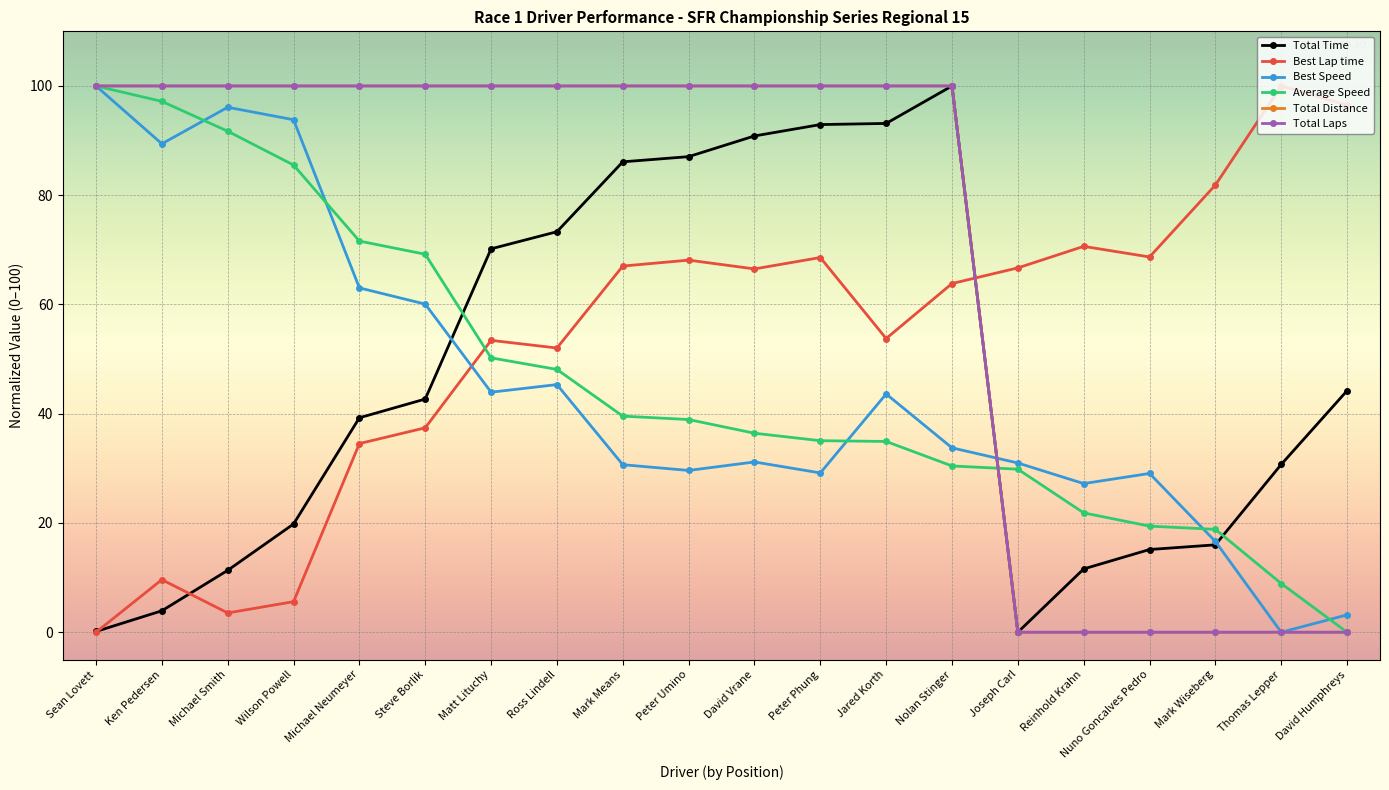

At which label is Total Laps closest to 50?

Sean Lovett